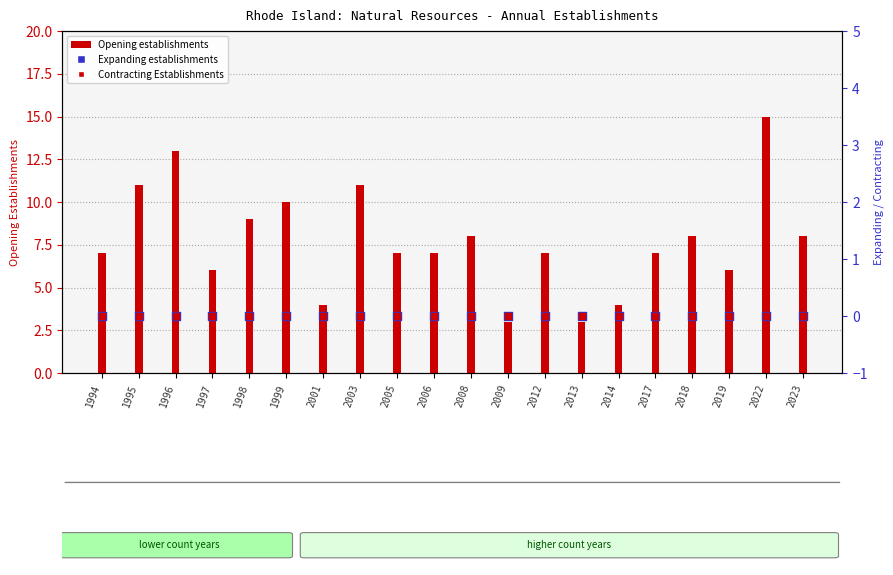

At which category is the sum across all series the highest?

2022